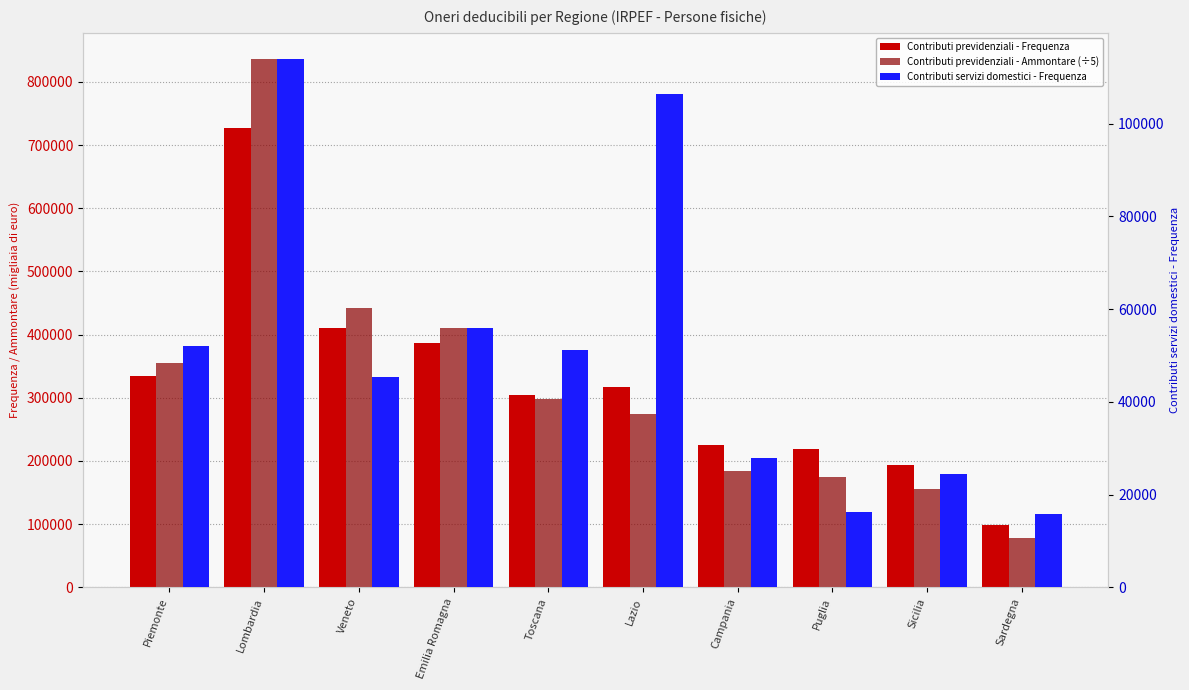

Rank the series by their maximum value, from highest to lowest.

Contributi previdenziali - Ammontare (÷5), Contributi previdenziali - Frequenza, Contributi servizi domestici - Frequenza